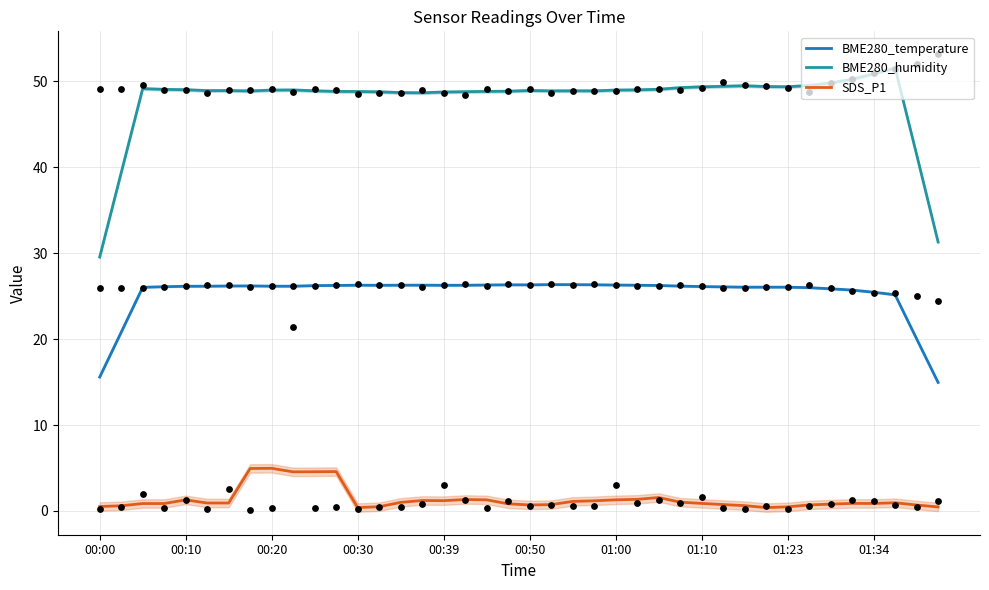

What is the maximum value for BME280_temperature?

26.4